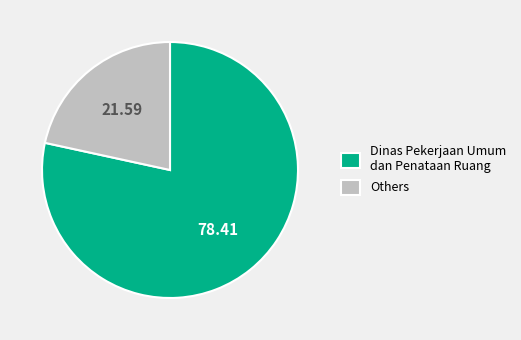

Do Others and Dinas Pekerjaan Umum dan Penataan Ruang together represent more than half of the pie?

Yes